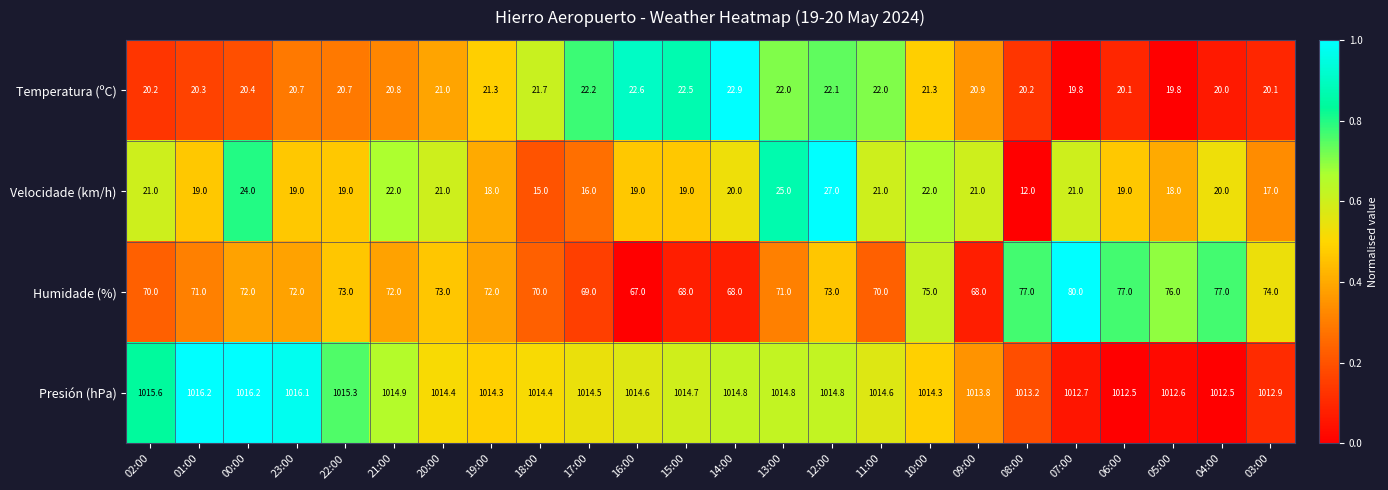

What is the sum of all Presión (hPa) values?

24344.7